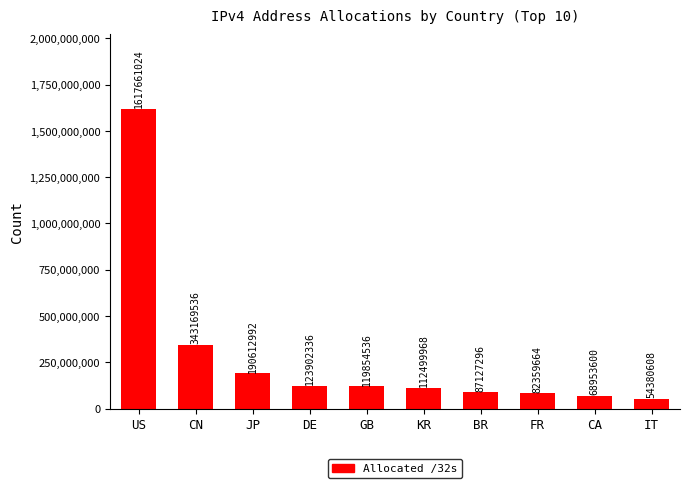

The chart shows a value of 119854536 at GB. True or false?

True